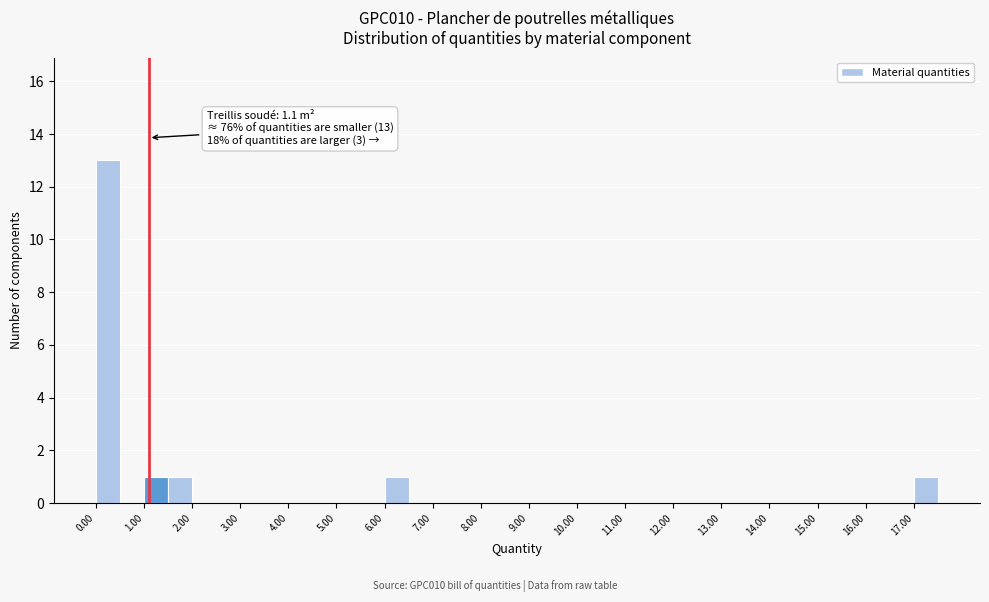

Which range on the x-axis has the tallest bar?

0.0 to 0.5